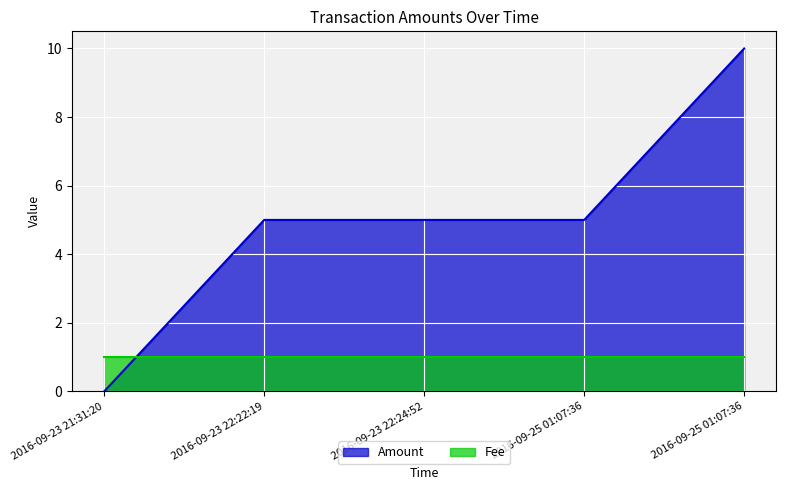

Is it true that the value at 2016-09-23 22:22:19 is 9?

False